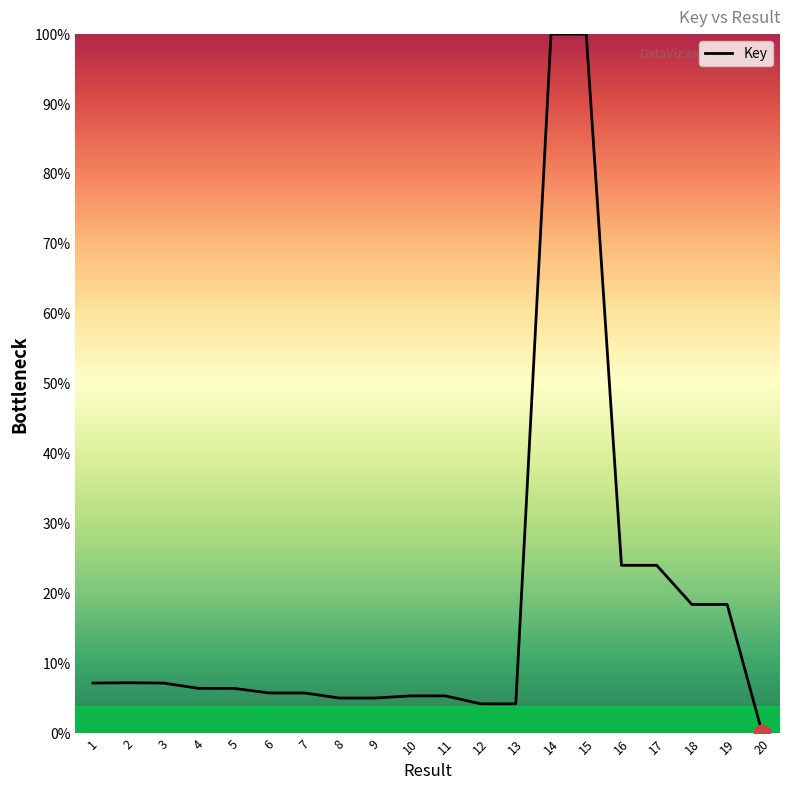

What is the greatest value displayed?

100.0